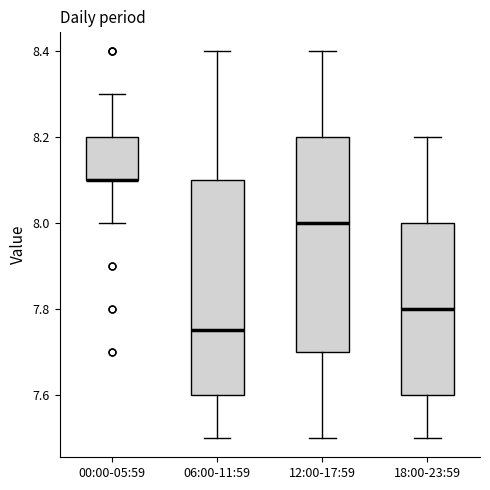

Where does the median line of the box for 12:00-17:59 sit on the y-axis? The values are not printed on the chart, so give them approximately, as read against the axis.

8.00